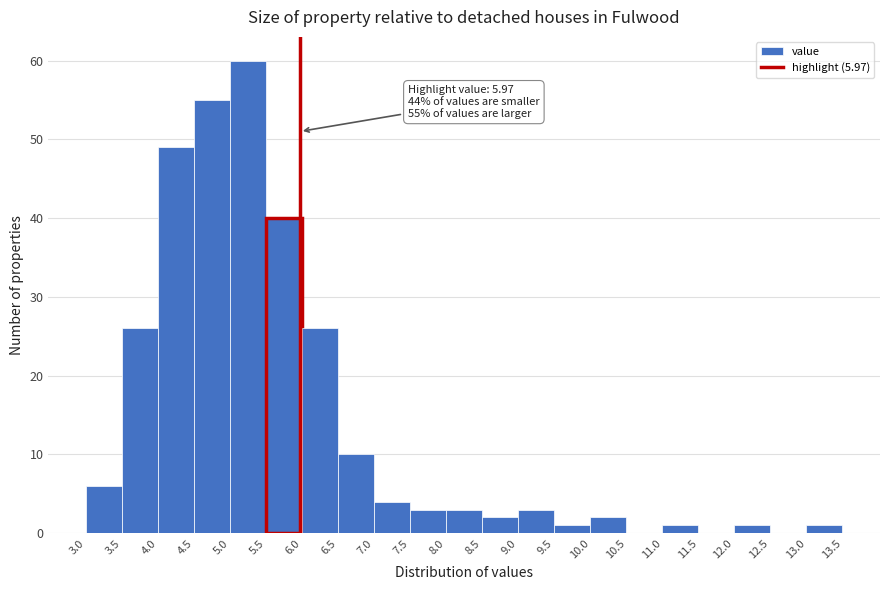

Over which range of the x-axis is the bar tallest?

5.0 to 5.5